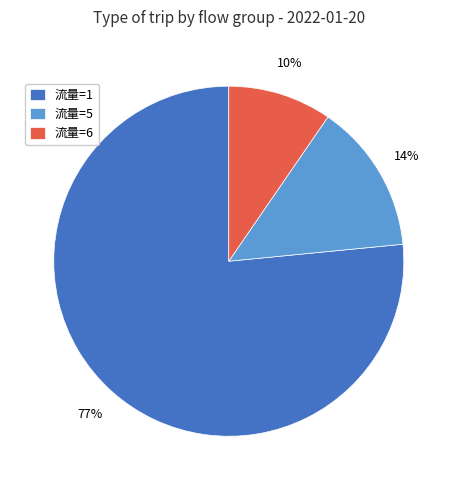

Count the number of slices in the pie.

3